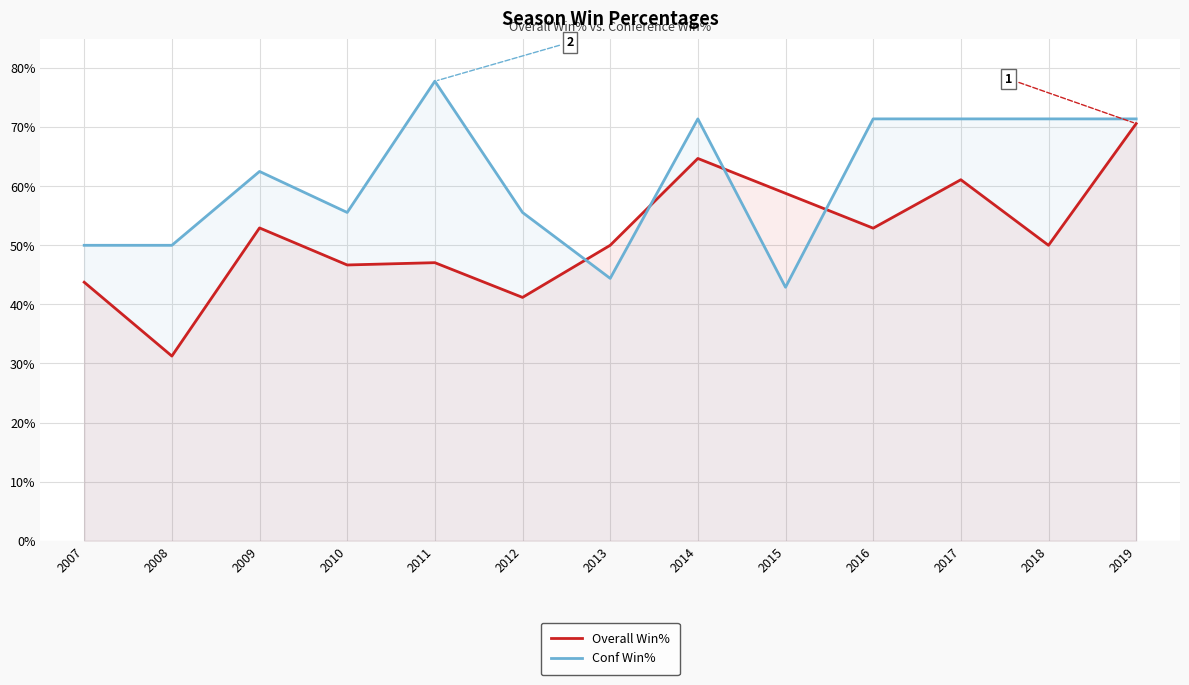

Reading right to left, transcribe all the data shown in this chart.

Overall Win%: 0.7	0.5	0.6	0.5	0.6	0.6	0.5	0.4	0.5	0.5	0.5	0.3	0.4
Conf Win%: 0.7	0.7	0.7	0.7	0.4	0.7	0.4	0.6	0.8	0.6	0.6	0.5	0.5